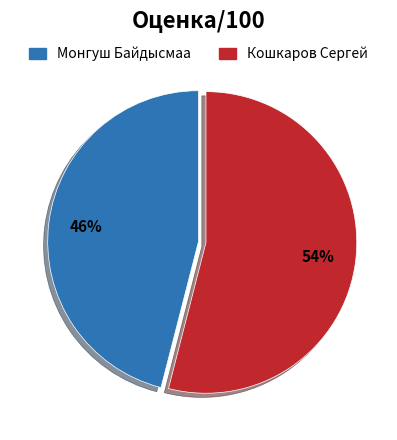

Do Монгуш Байдысмаа and Кошкаров Сергей together represent more than half of the pie?

Yes